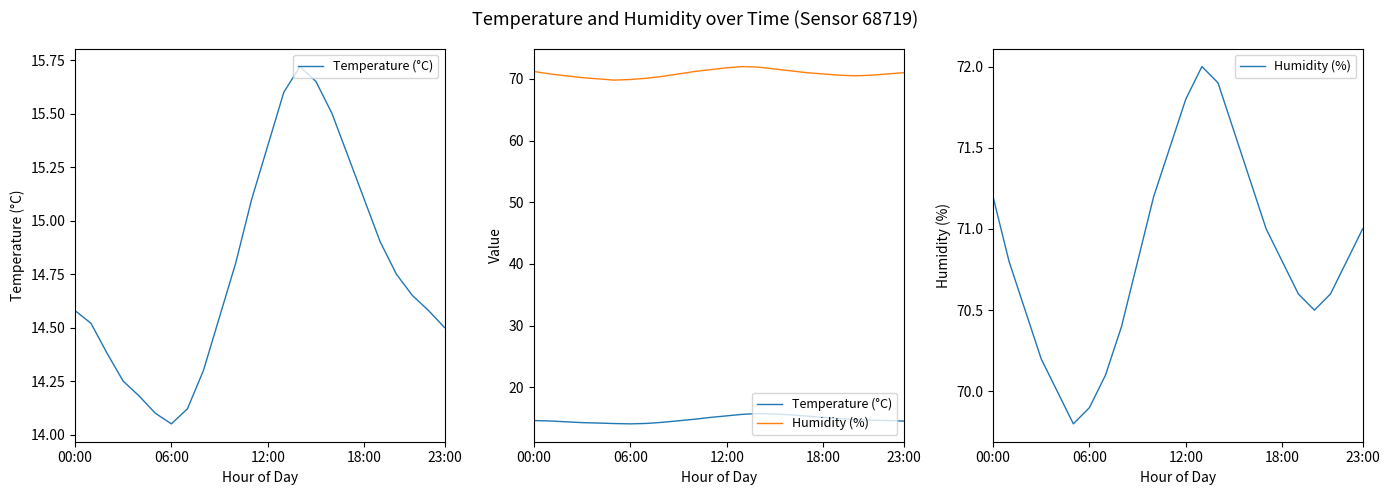

What is the average value of the Humidity (%) series?

70.8